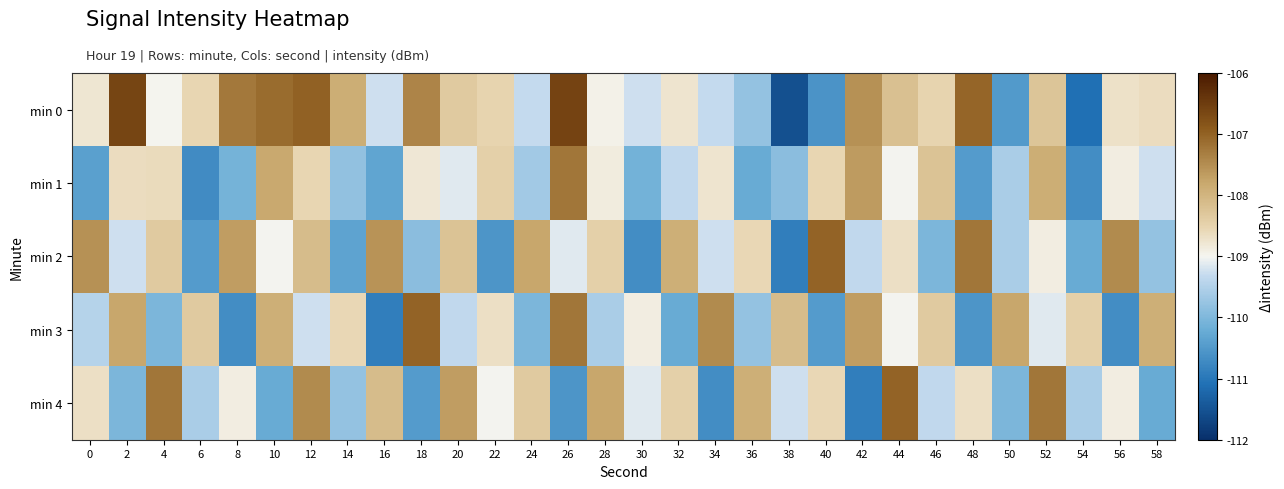

Between 34 and 44, which is larger?

44